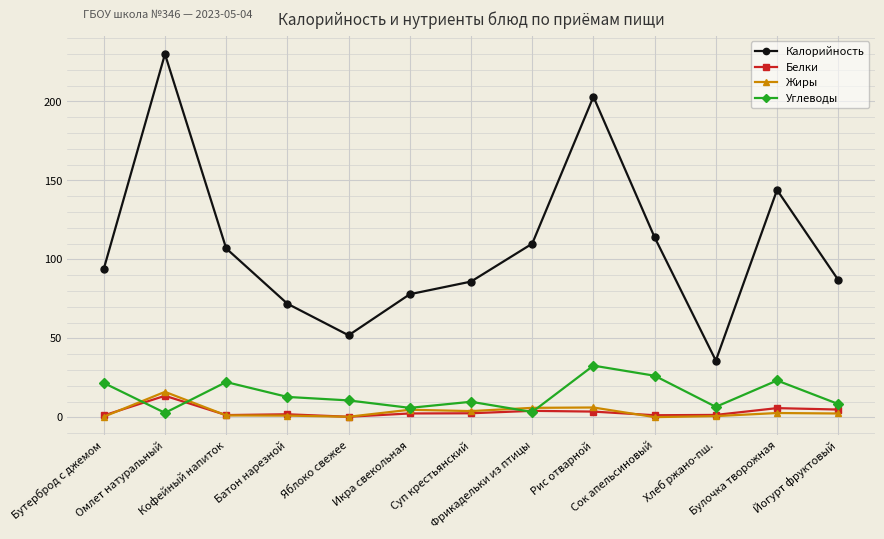

Which series has the largest total across all categories?

Калорийность